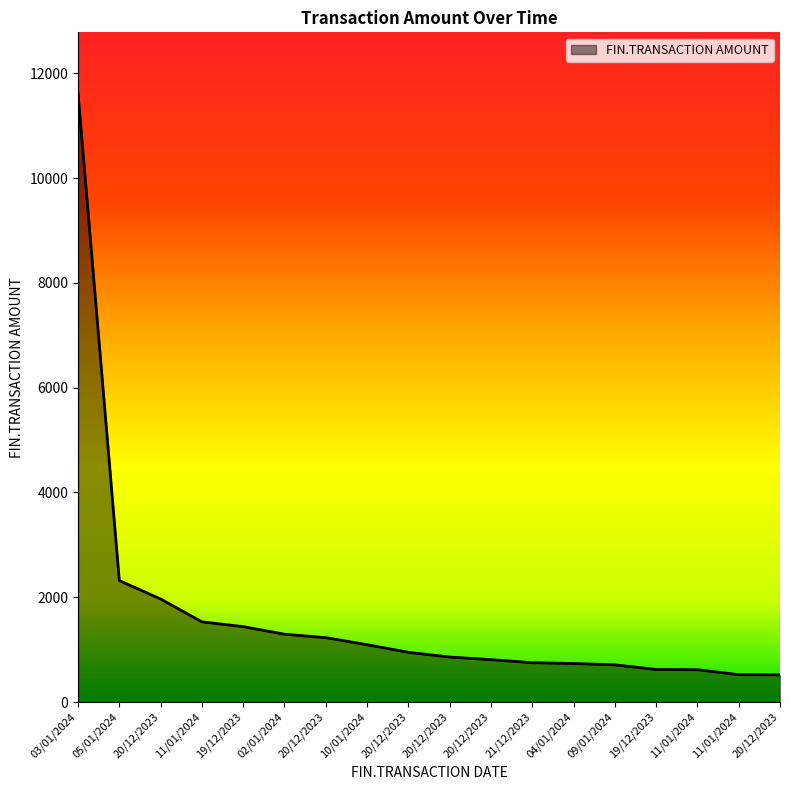

What is the difference between the values at 20/12/2023 and 19/12/2023?

527.8